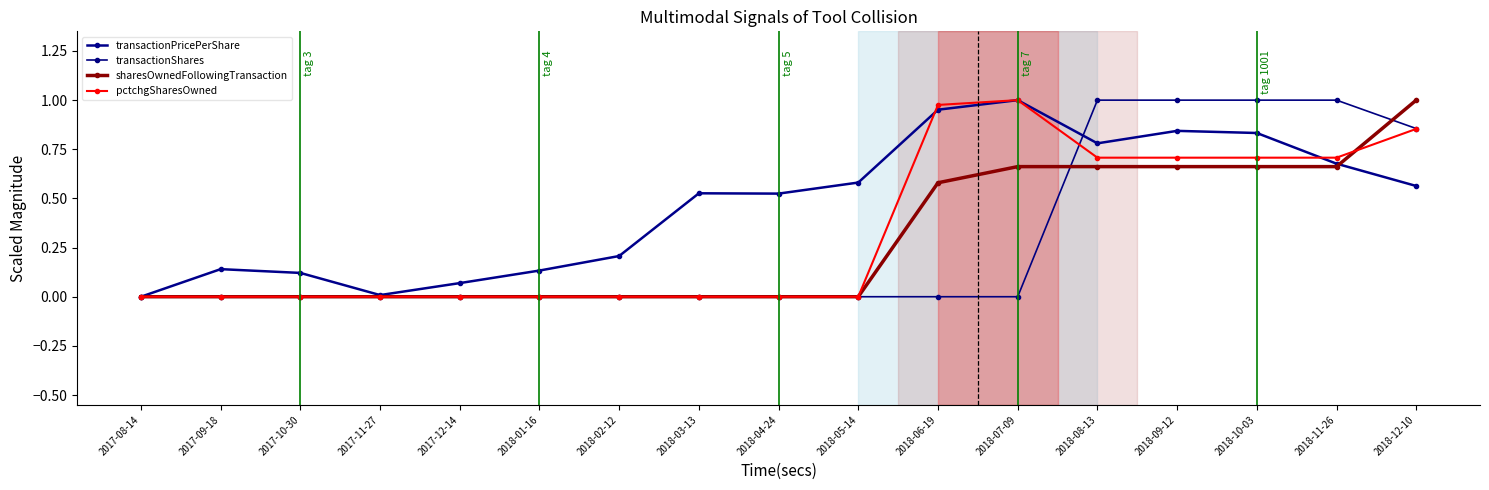

At which category does transactionPricePerShare reach its first local valley?

2017-11-27